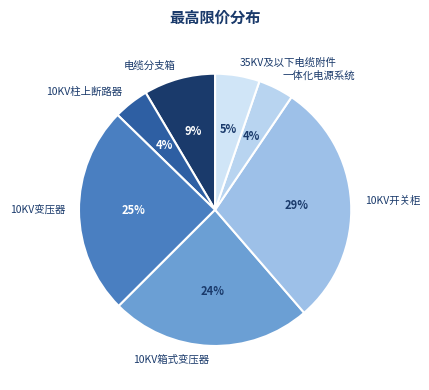

To the nearest percent, what is the difference between the largest and smallest slice percentages?

25%